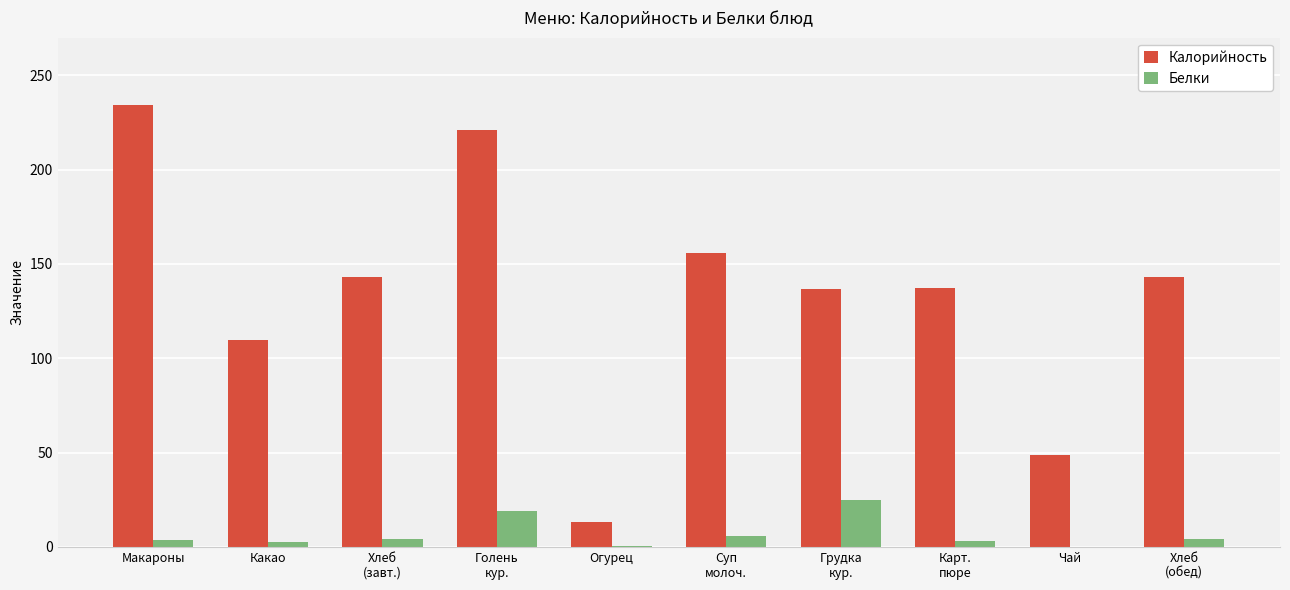

How many groups of bars are there?

10